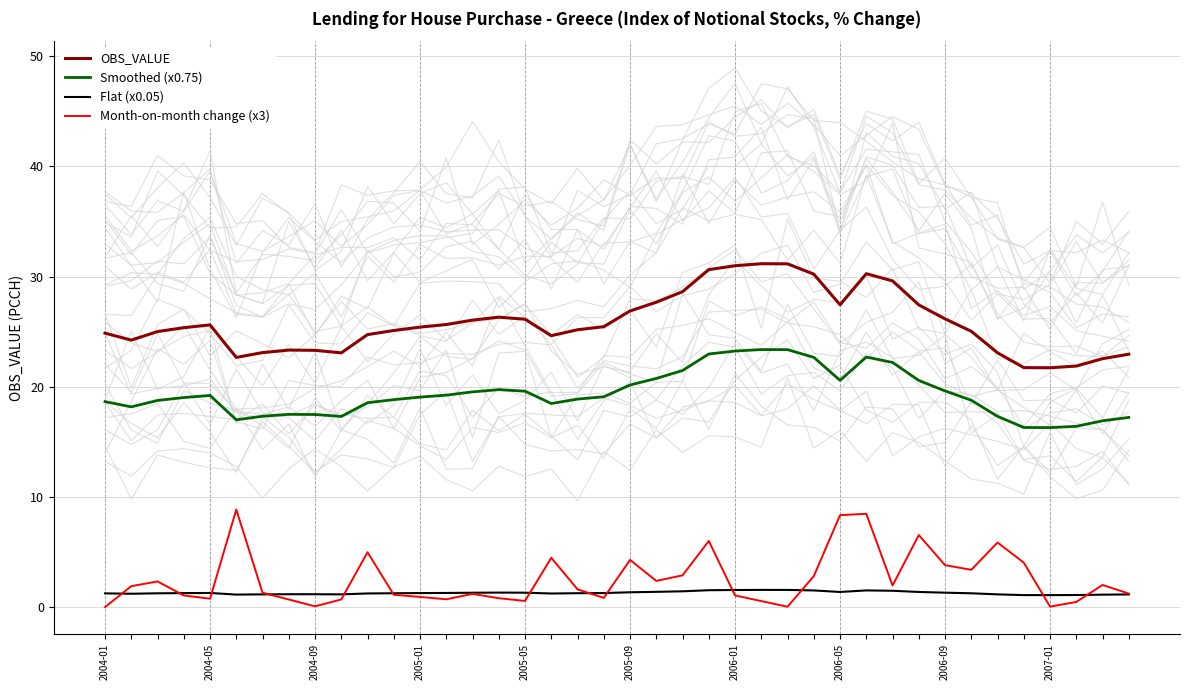

True or false: OBS_VALUE and Smoothed (x0.75) cross at least once.

False